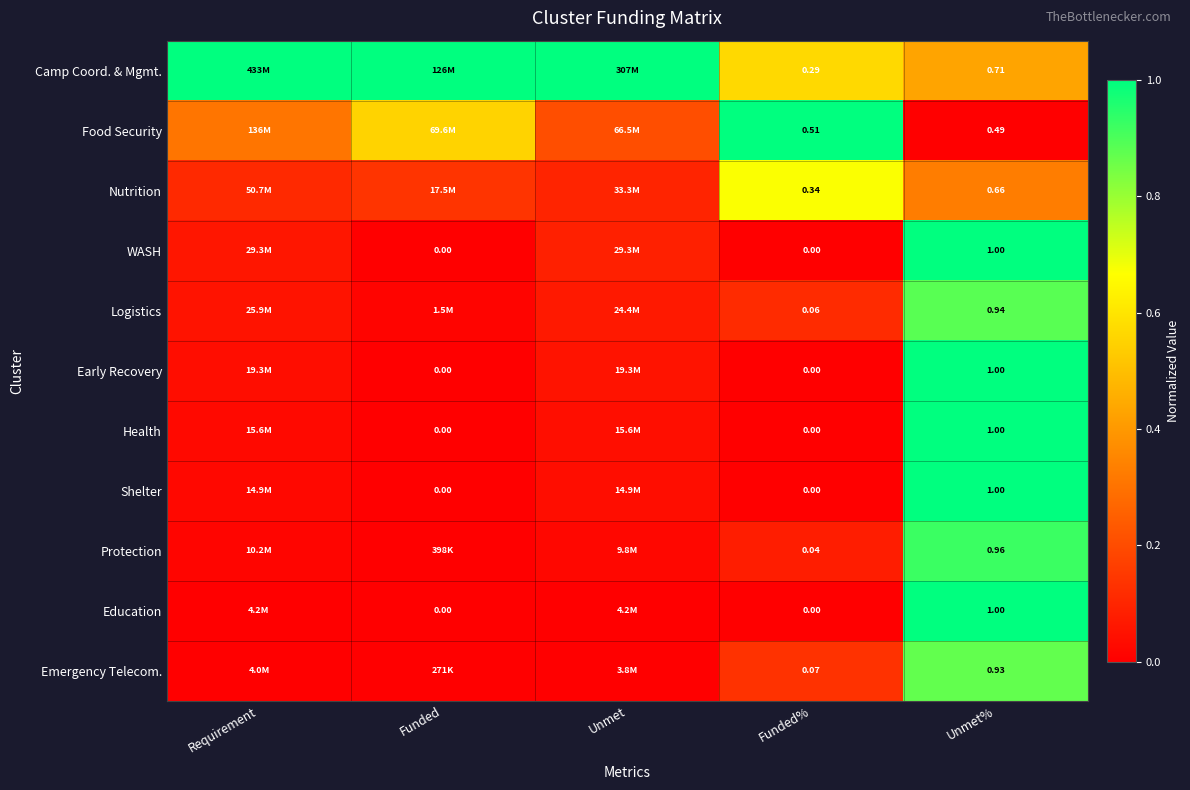

Rank the series by their maximum value, from lowest to highest.

Nutrition, Emergency Telecom., Logistics, Protection, Camp Coord. & Mgmt., Food Security, WASH, Early Recovery, Health, Shelter, Education